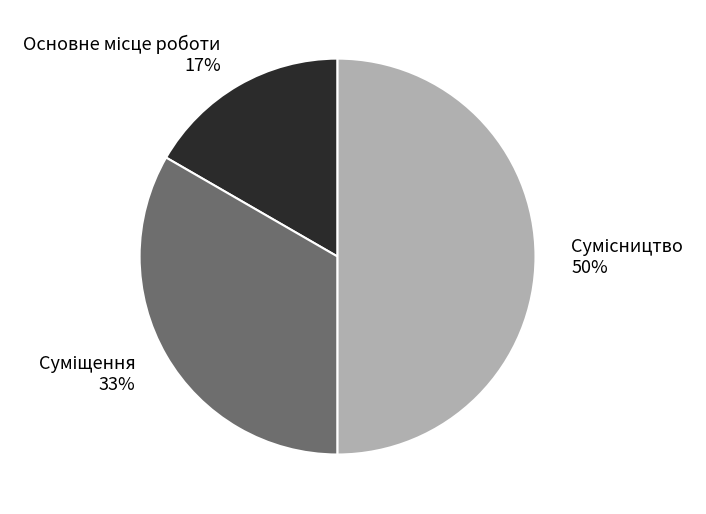

To the nearest percent, what is the difference between the largest and smallest slice percentages?

33%